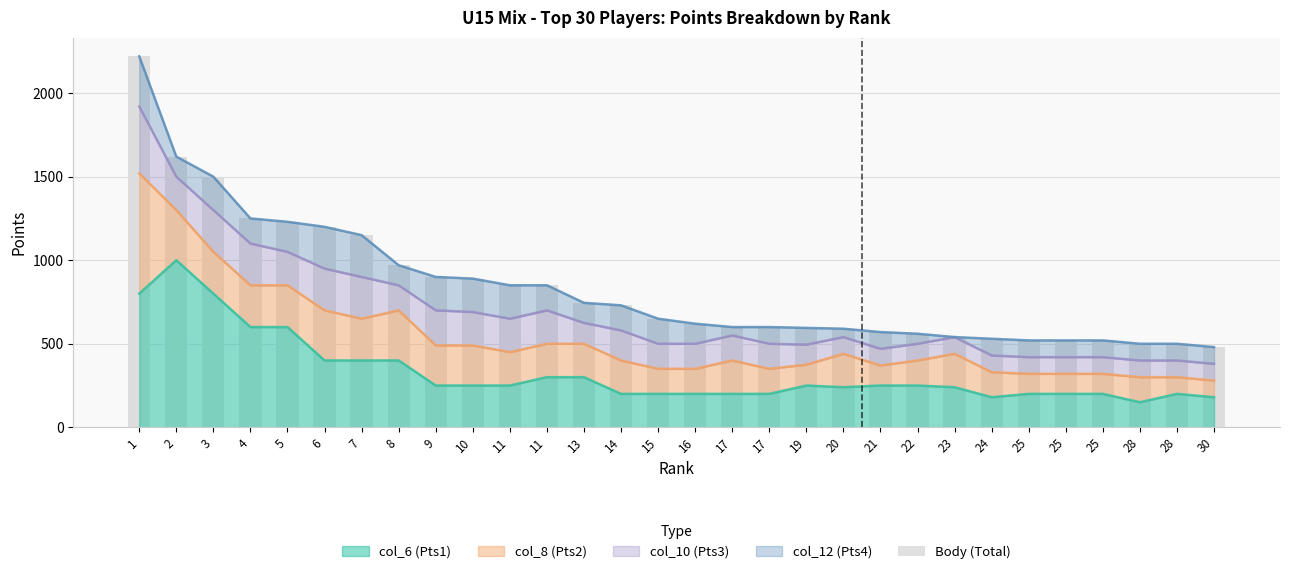

What is the value of the 5th bar from the left?

1230